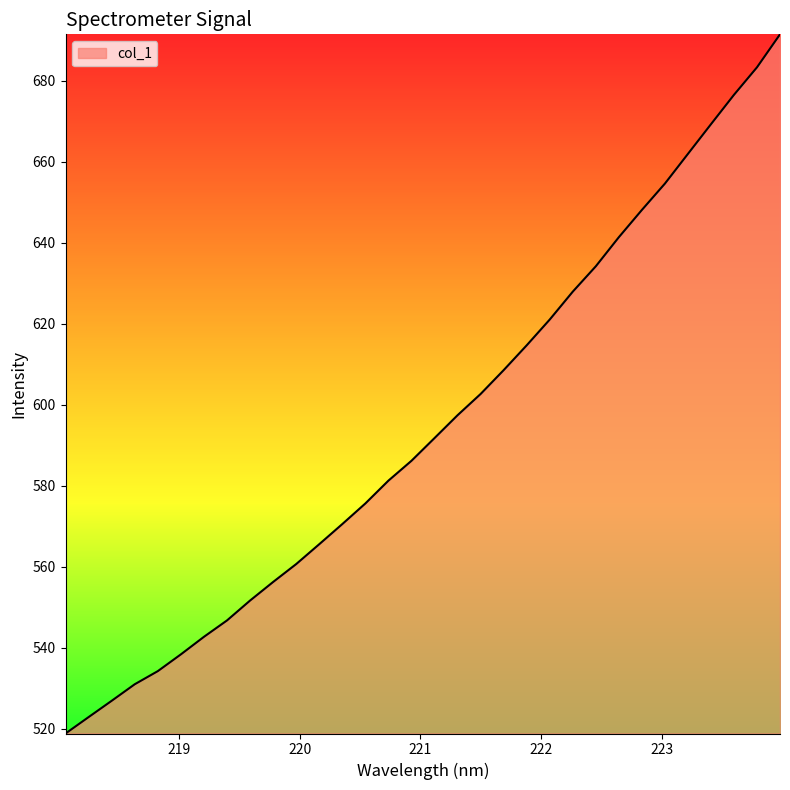

What is the maximum value shown in the chart?

691.4